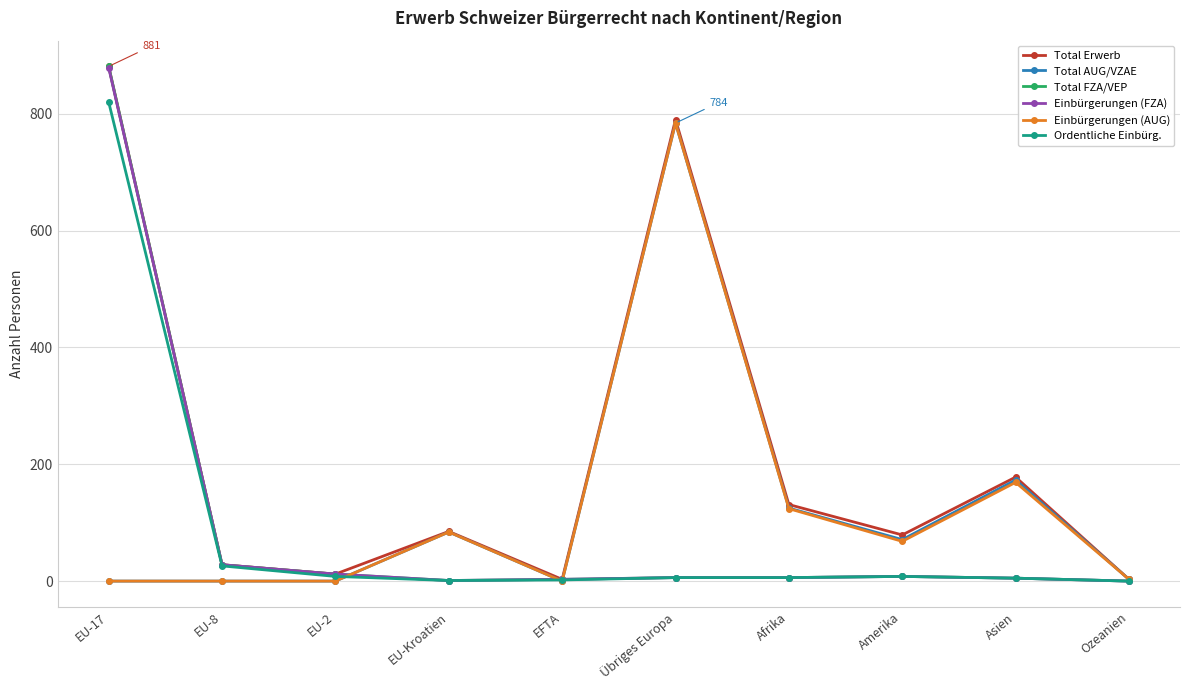

At which label is Total AUG/VZAE closest to 392?

Asien